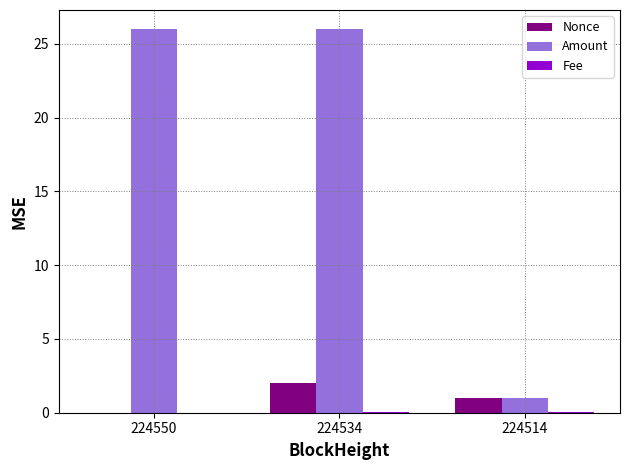

Which series has the largest total across all categories?

Amount